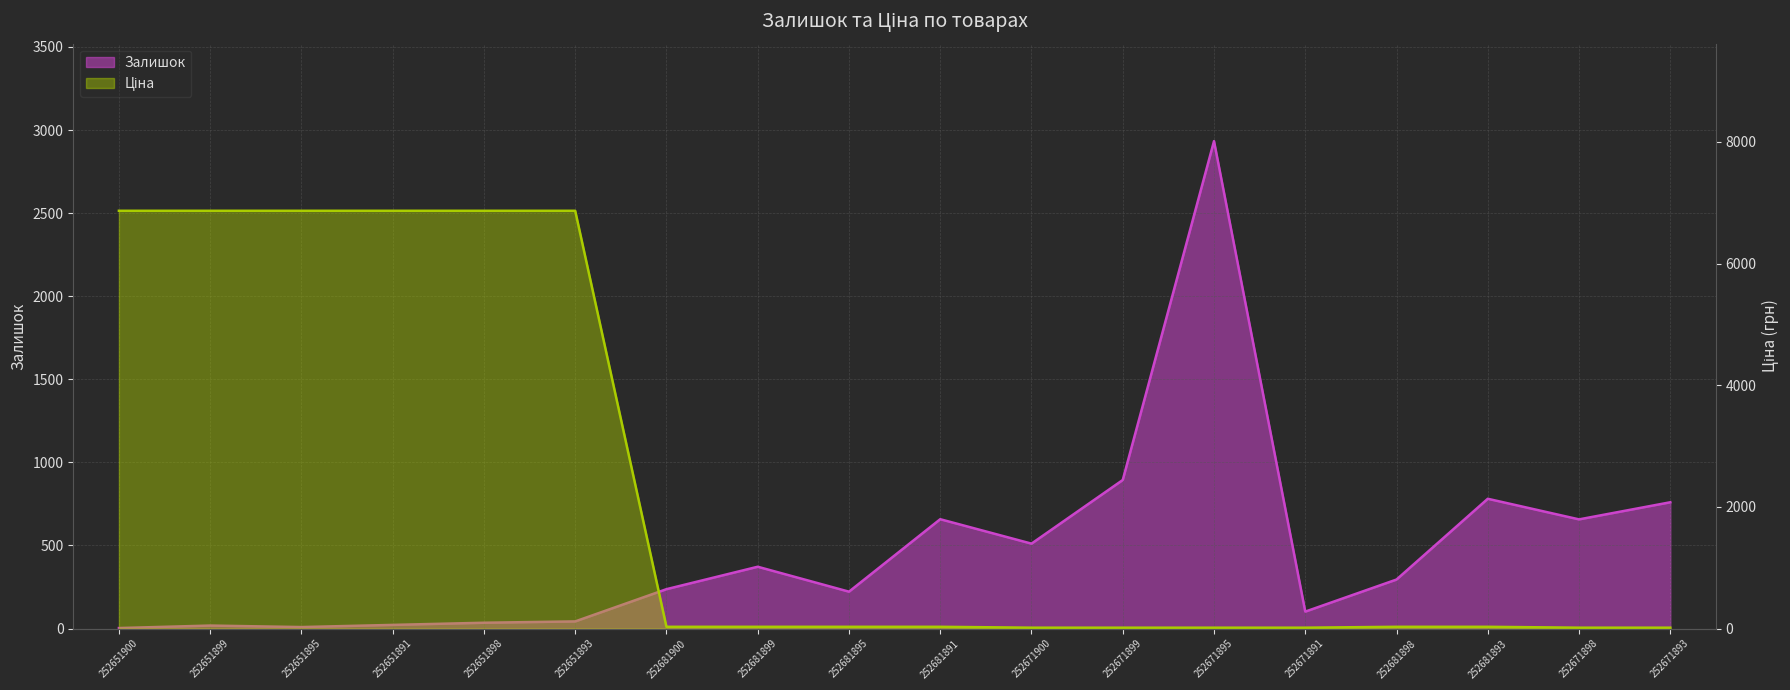

What is the difference between the maximum and minimum values in the Ціна series?

6853.9